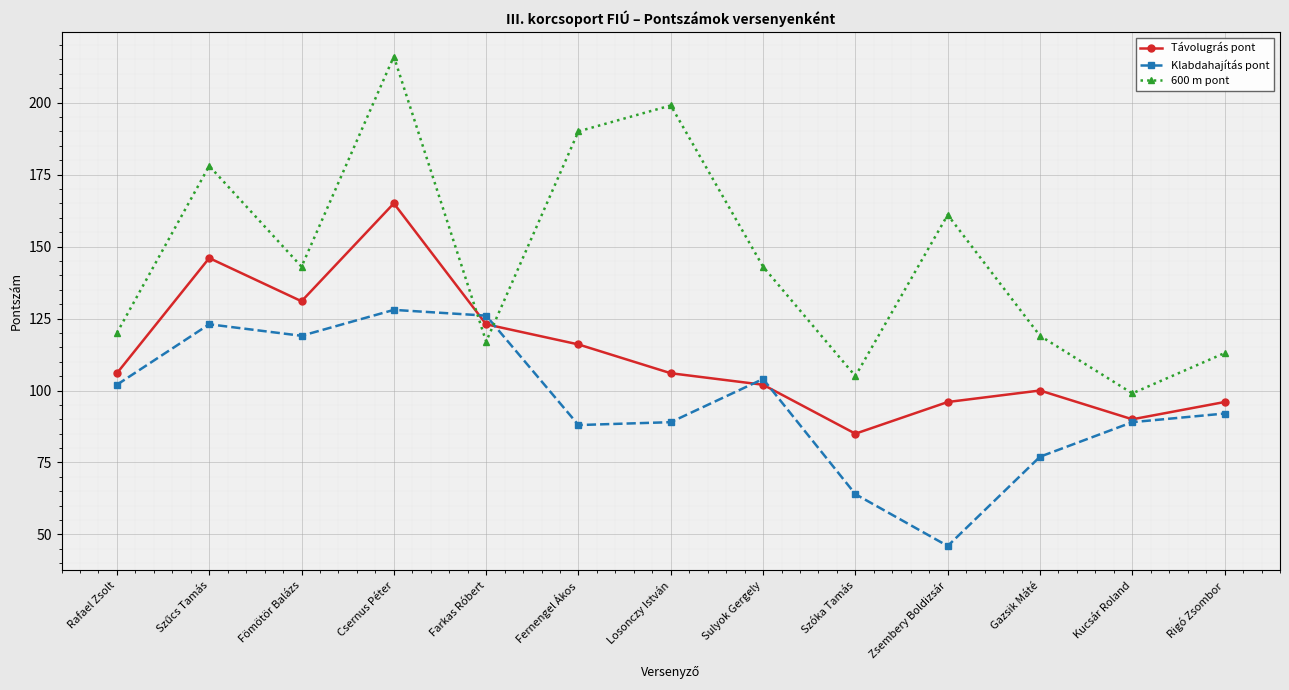

At which category is the sum across all series the highest?

Csernus Péter